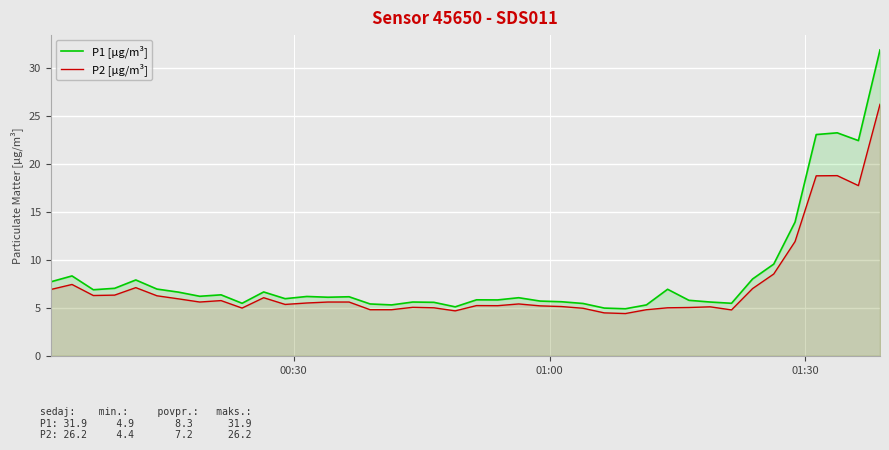

True or false: P1 [µg/m³] has more than 0 interior local peaks.

True